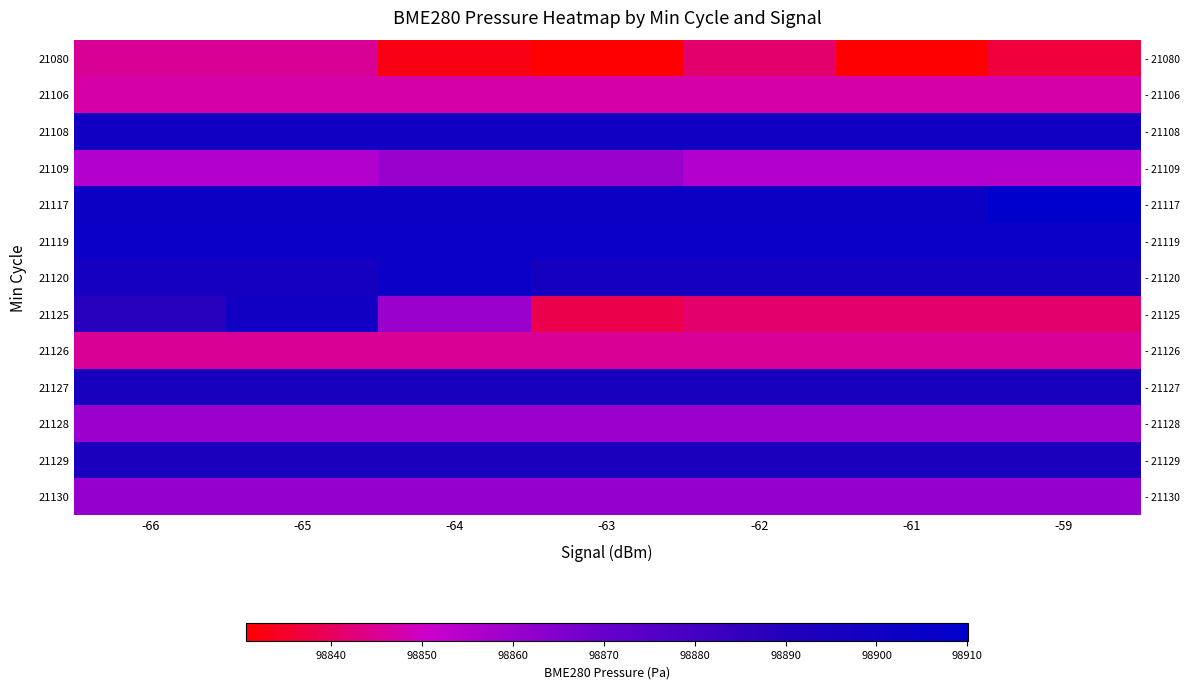

At how many categories does at least one series exceed 98857?

7